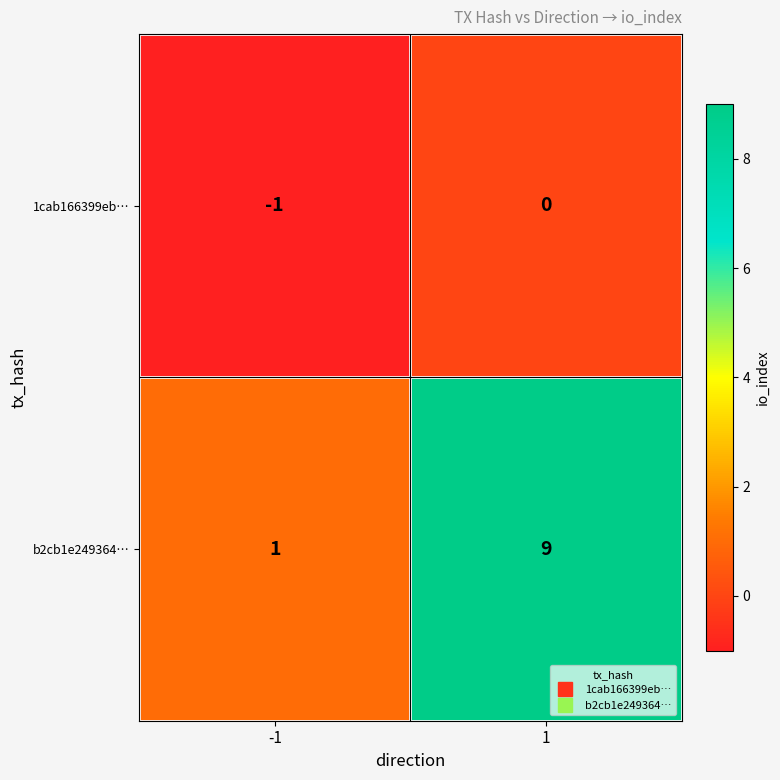

How many distinct data groups are displayed?

2